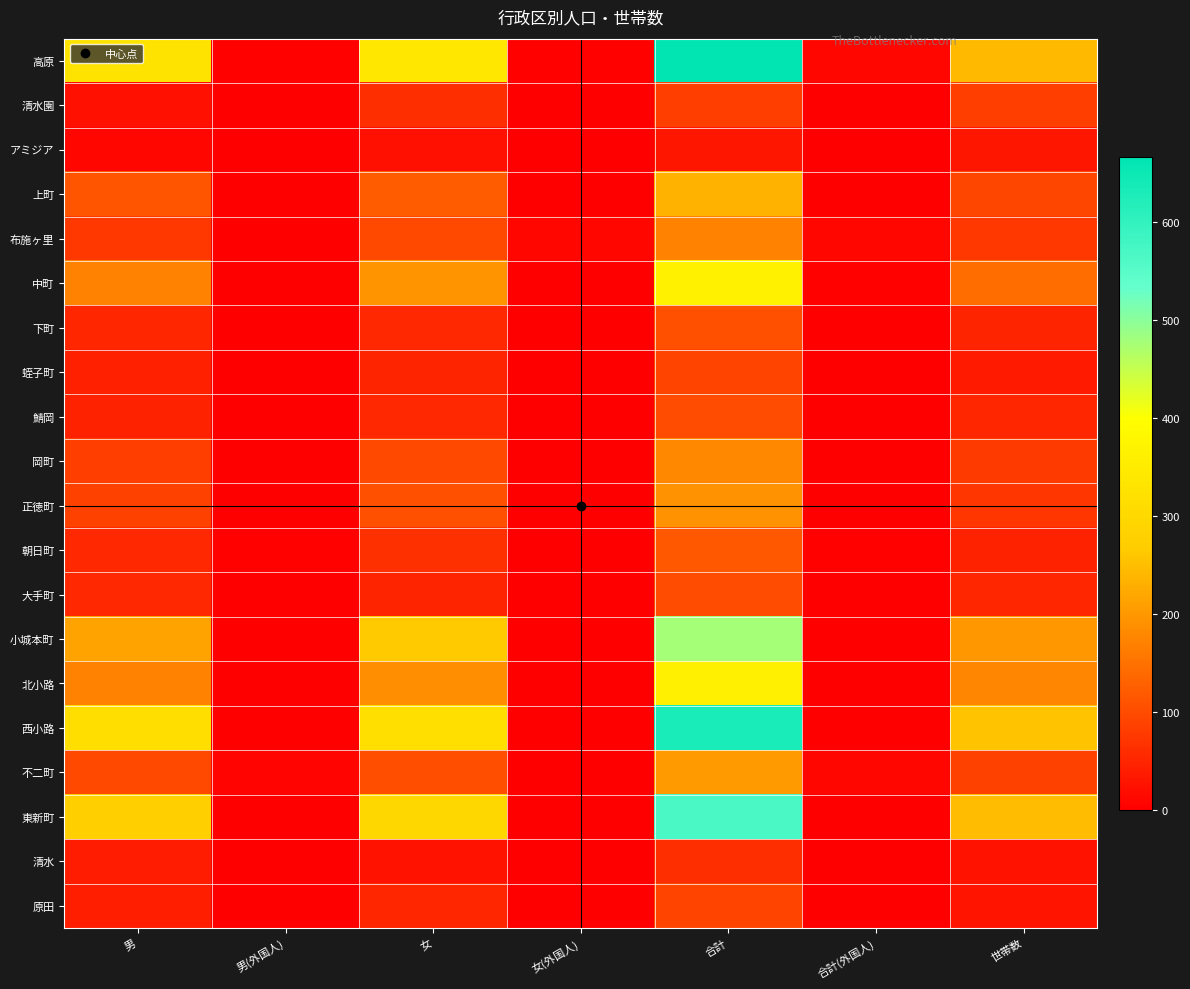

At how many categories does at least one series exceed 545?

1